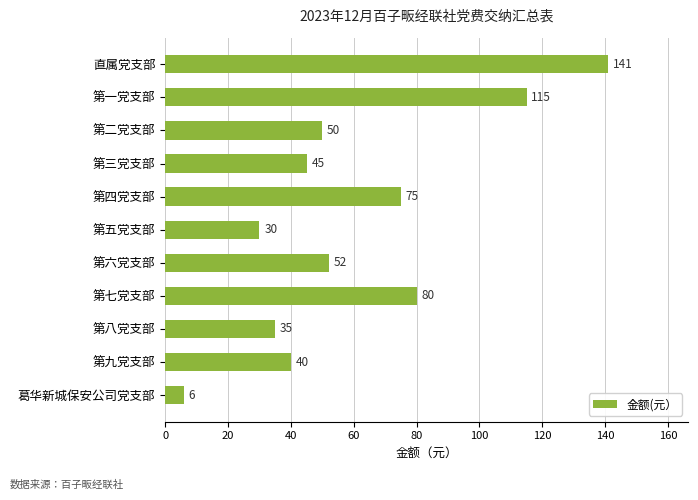

Count the number of categories in the chart.

11